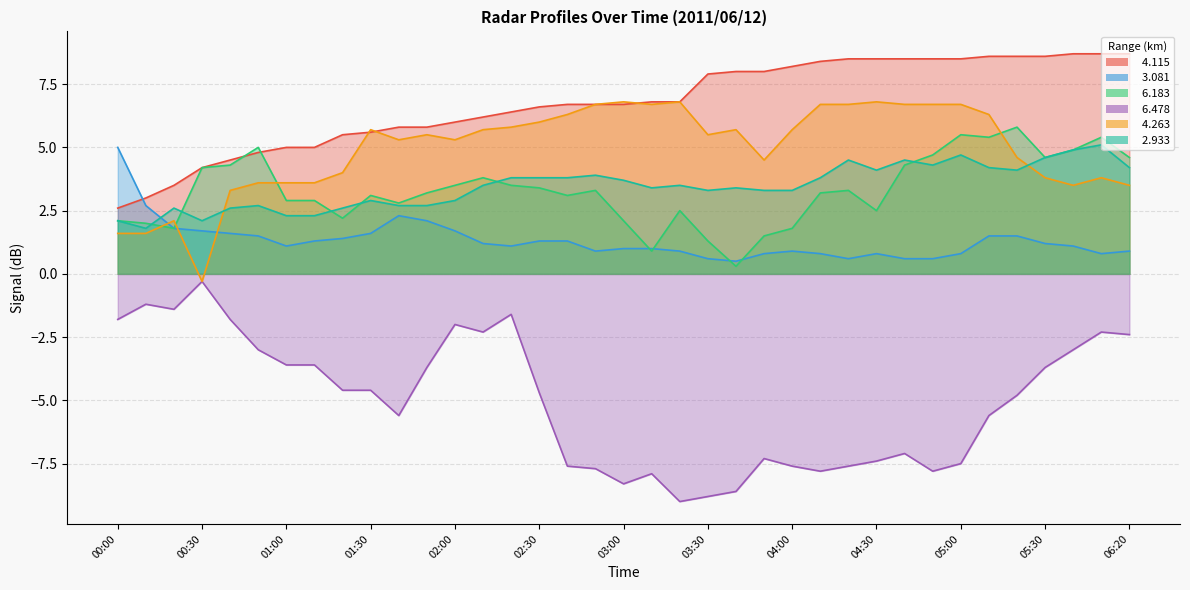

In   4.263, how many points are higher than both neighbors (excluding endpoints)?

8